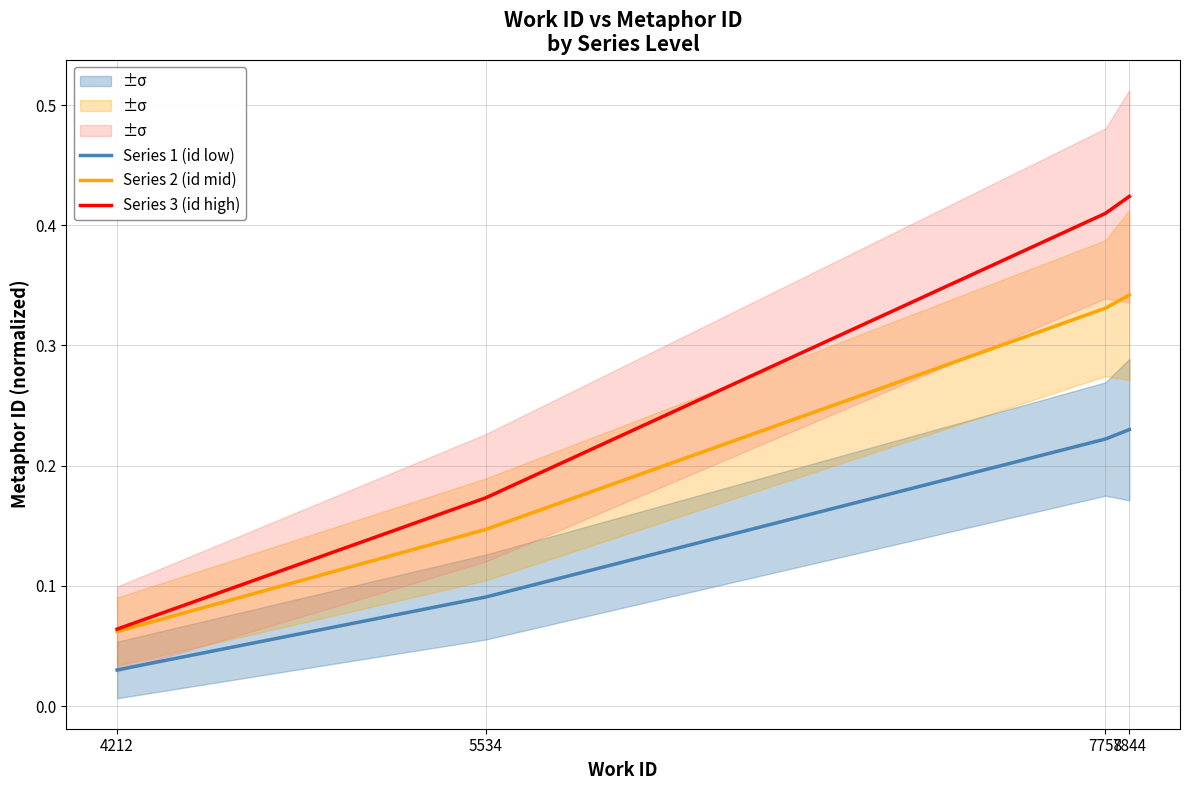

Reading right to left, extract all data points from this chart.

Series 1 (id low): 7844=0.2	7758=0.2	5534=0.1	4212=0.0
Series 2 (id mid): 7844=0.3	7758=0.3	5534=0.1	4212=0.1
Series 3 (id high): 7844=0.4	7758=0.4	5534=0.2	4212=0.1